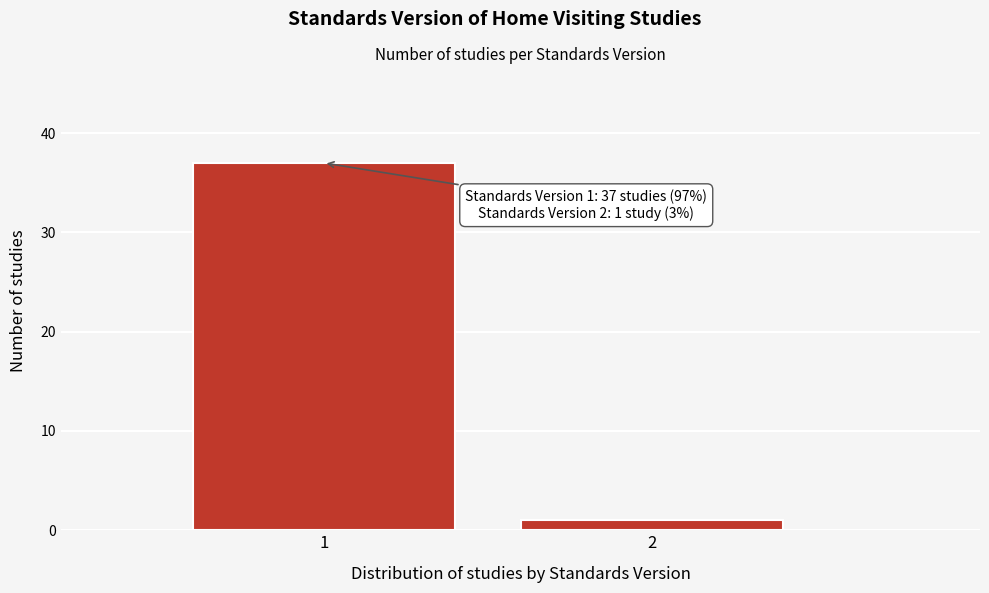

Reading left to right, transcribe all the data shown in this chart.

1=37	2=1